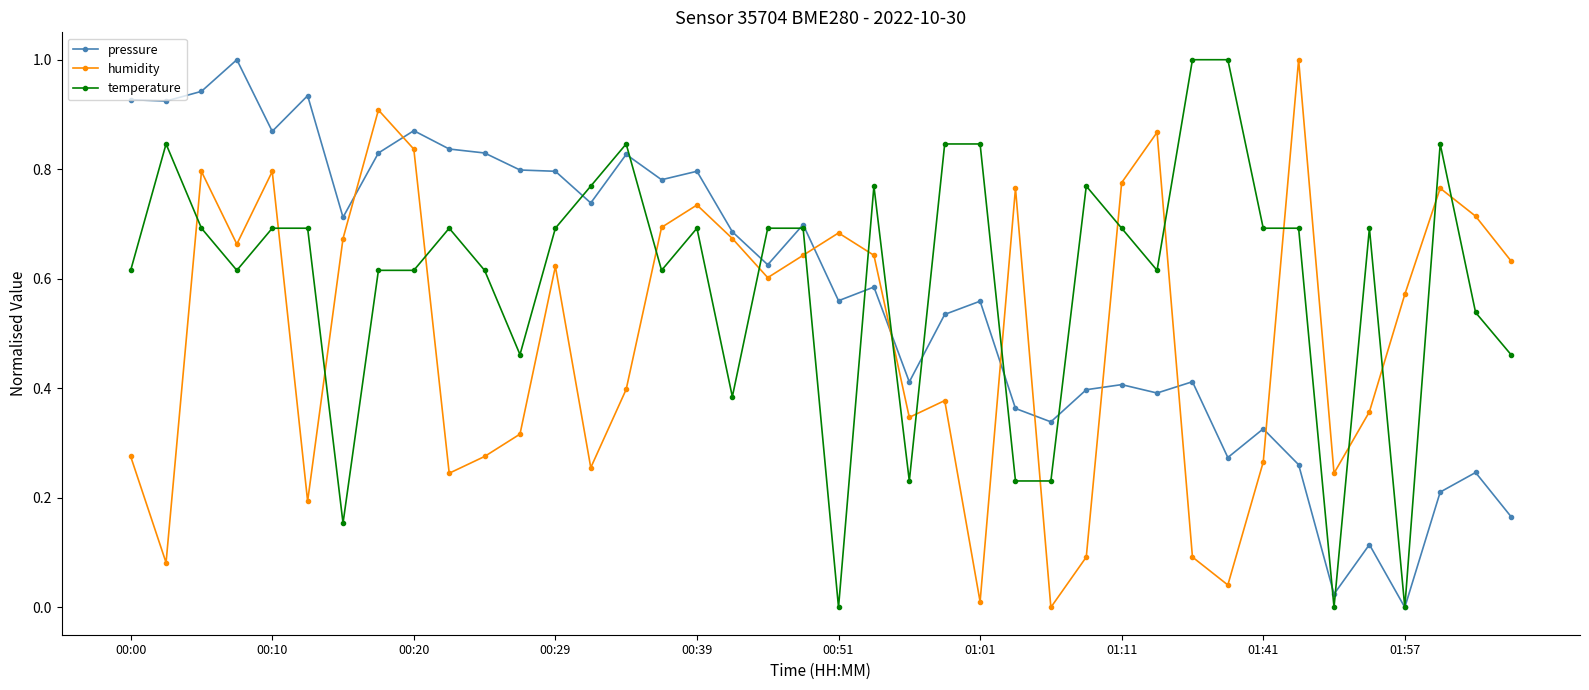

How many interior local valleys does the humidity series have?

11